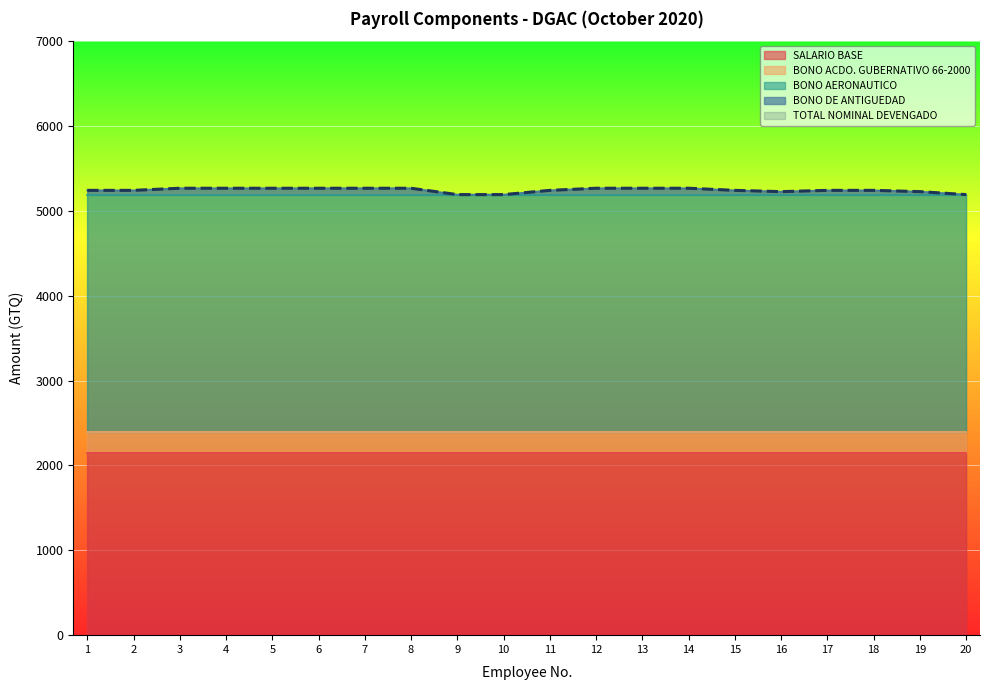

True or false: SALARIO BASE has a value of 3185 at 5.

False